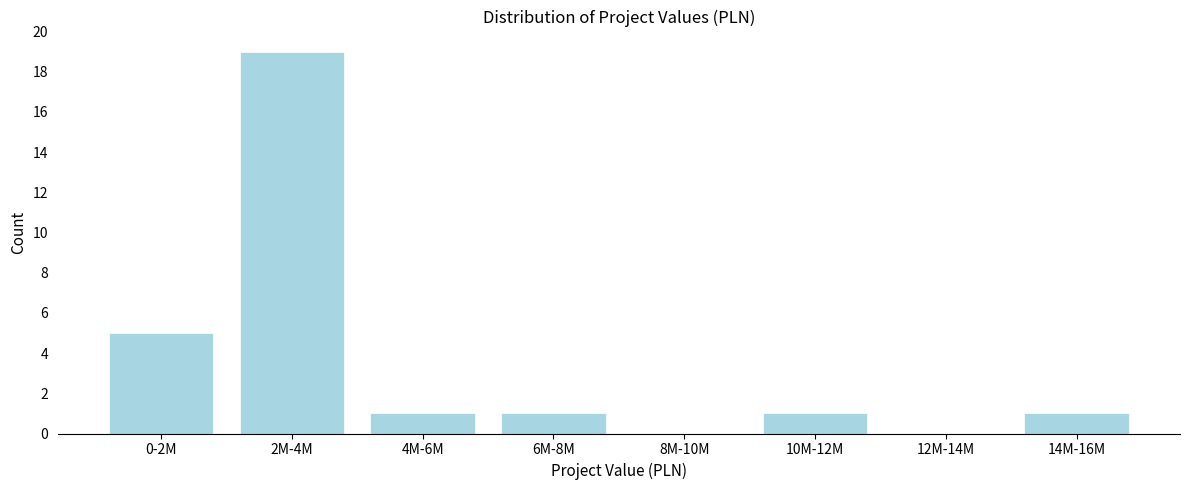

Reading right to left, what are all the values shown in this chart?

14M-16M=1	12M-14M=0	10M-12M=1	8M-10M=0	6M-8M=1	4M-6M=1	2M-4M=19	0-2M=5